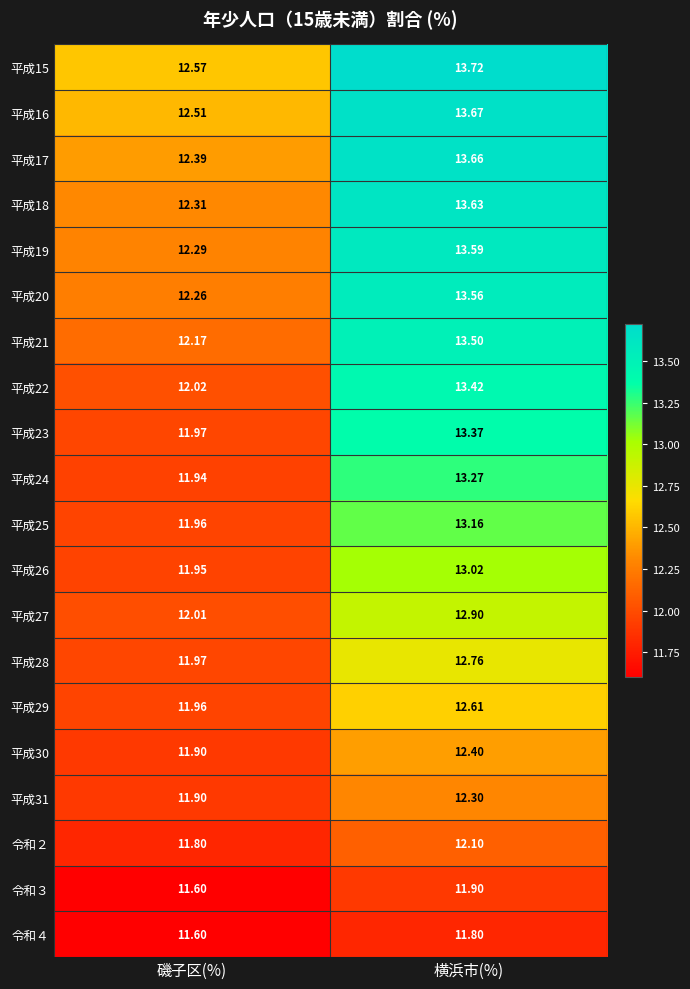

At how many categories does at least one series exceed 12?

2